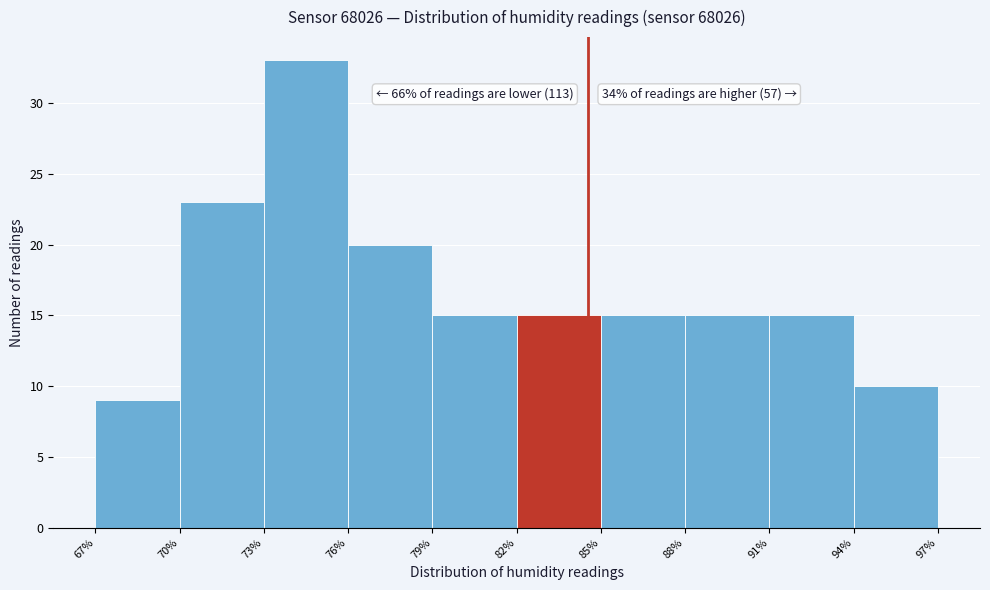

Reading left to right, extract all data points from this chart.

67%=9	70%=23	73%=33	76%=20	79%=15	82%=15	85%=15	88%=15	91%=15	94%=10